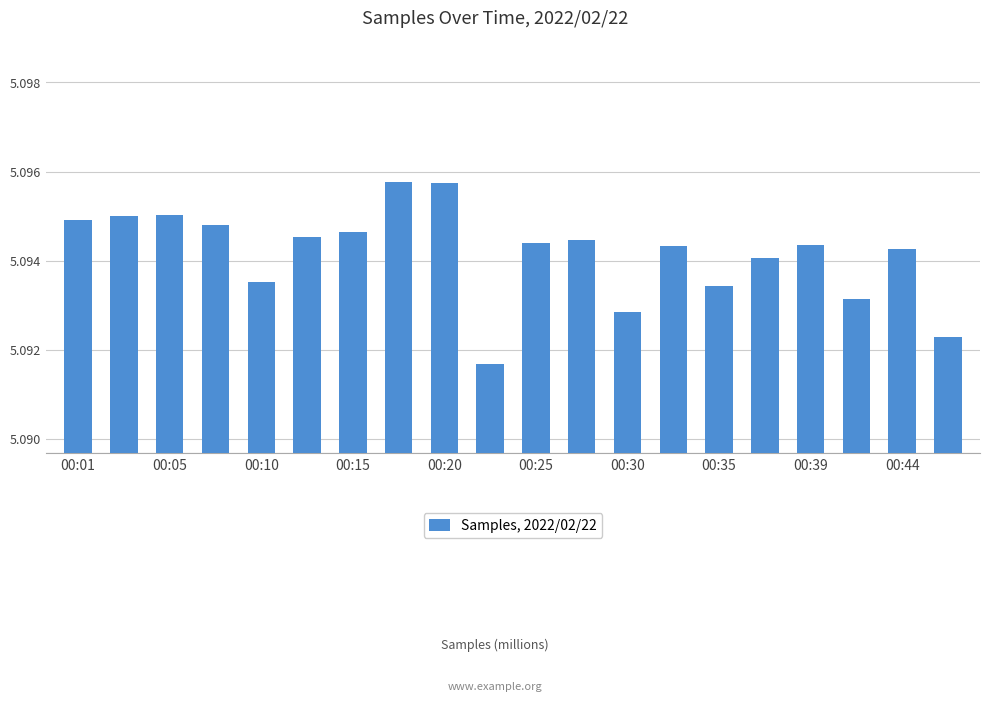

How many values are between 5 and 6?

20